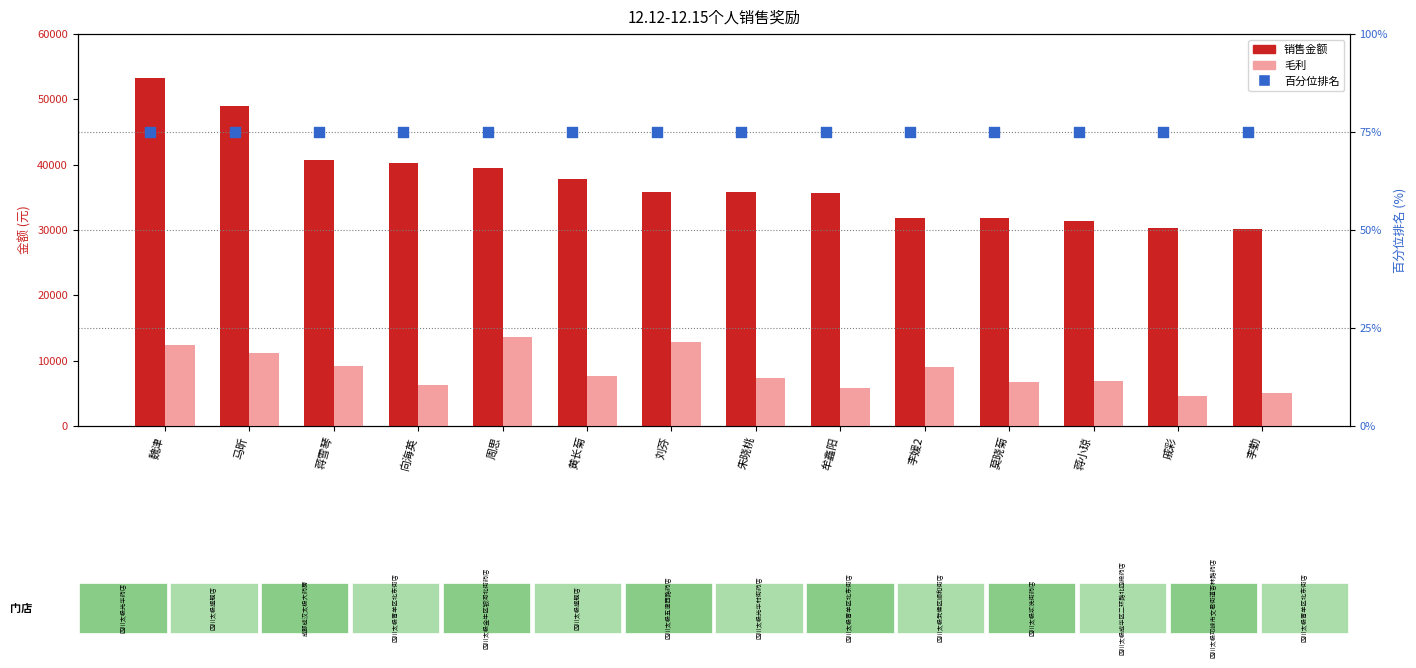

What is the total value across all series at 李媛2?

40890.4